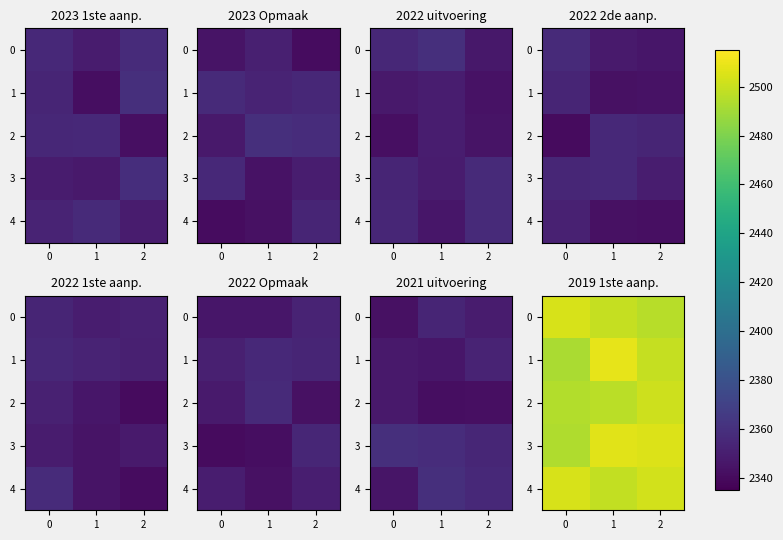

The 4 series shows 2502.5 at 2. True or false?

True